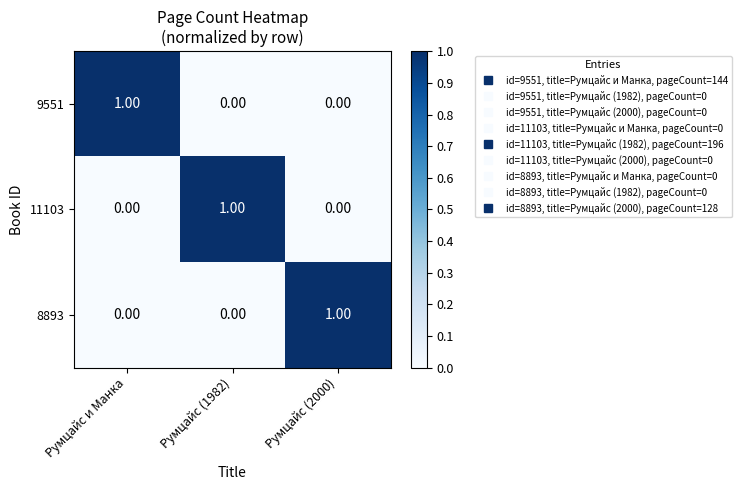

At how many categories does at least one series exceed 0?

3